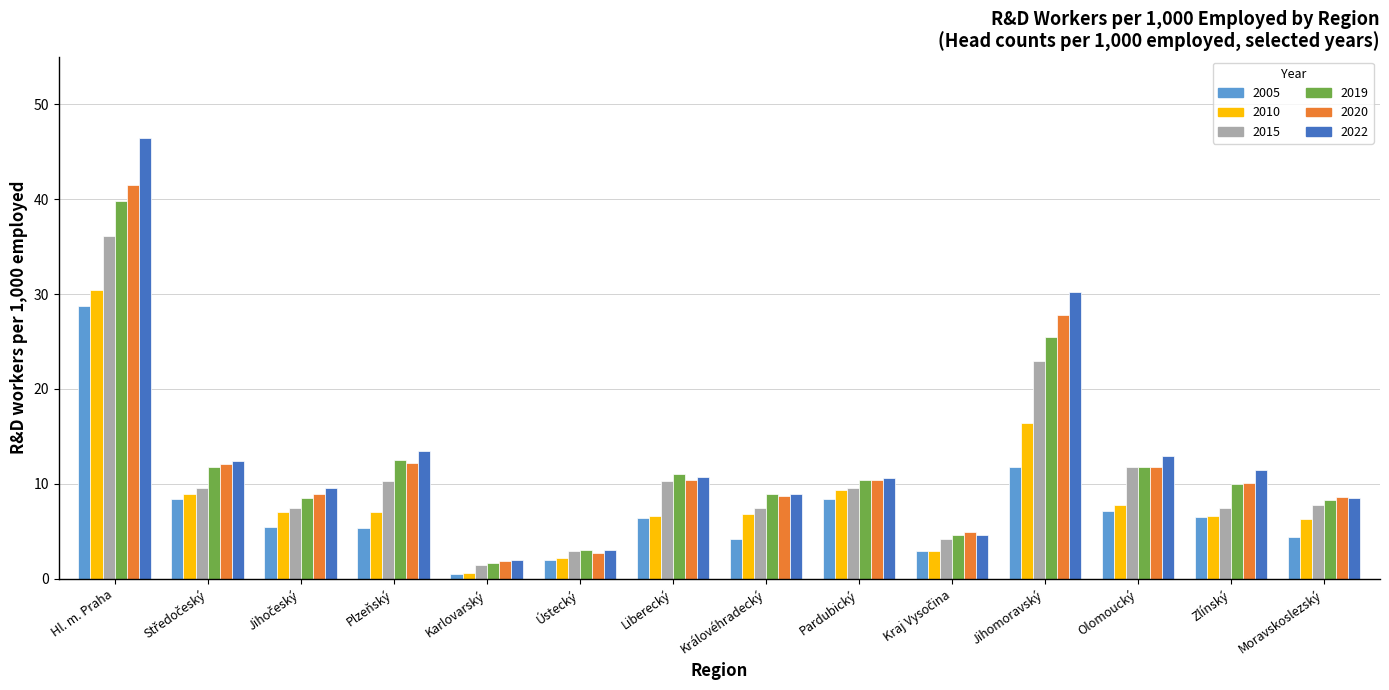

What is the difference between the highest and lowest values at Ústecký?

1.1